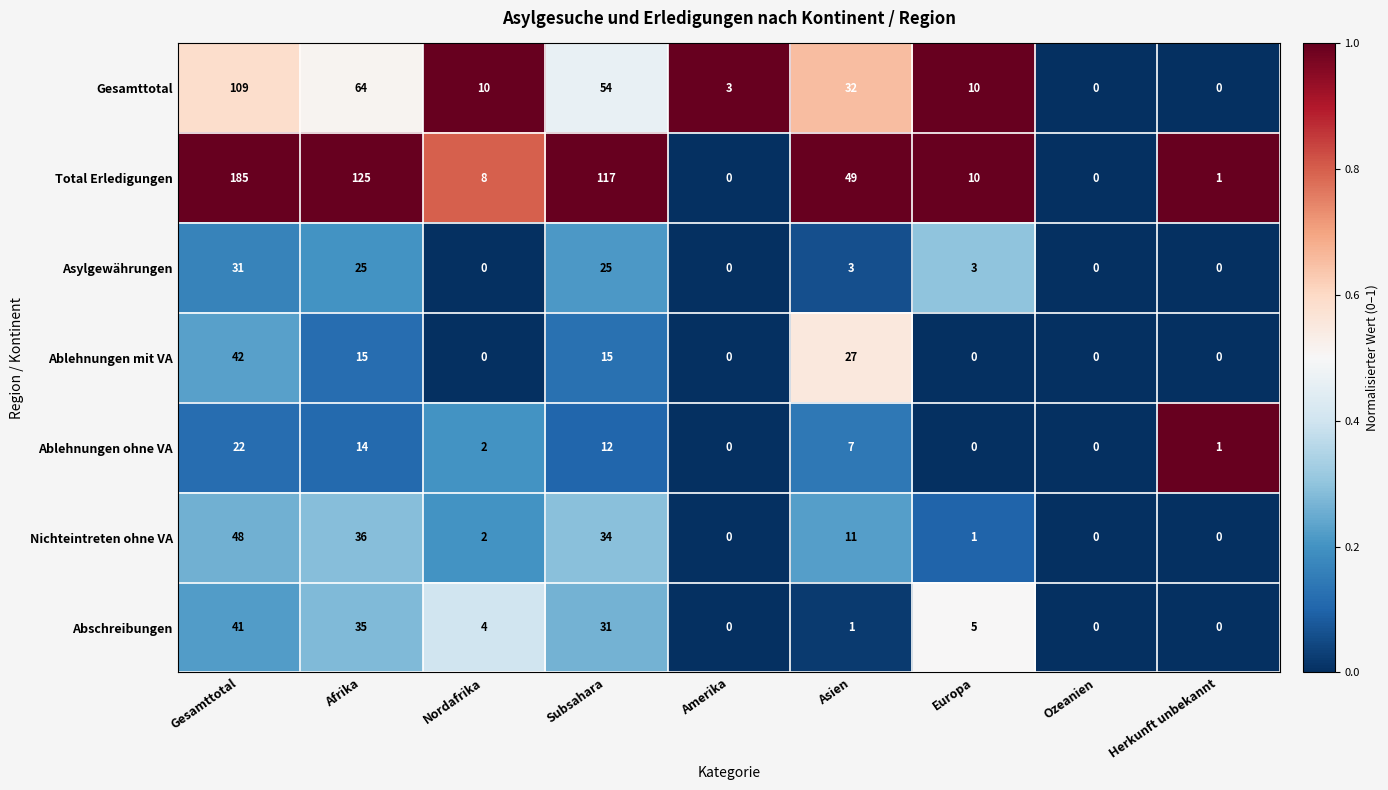

What is the highest value of the Asylgewährungen series?

31